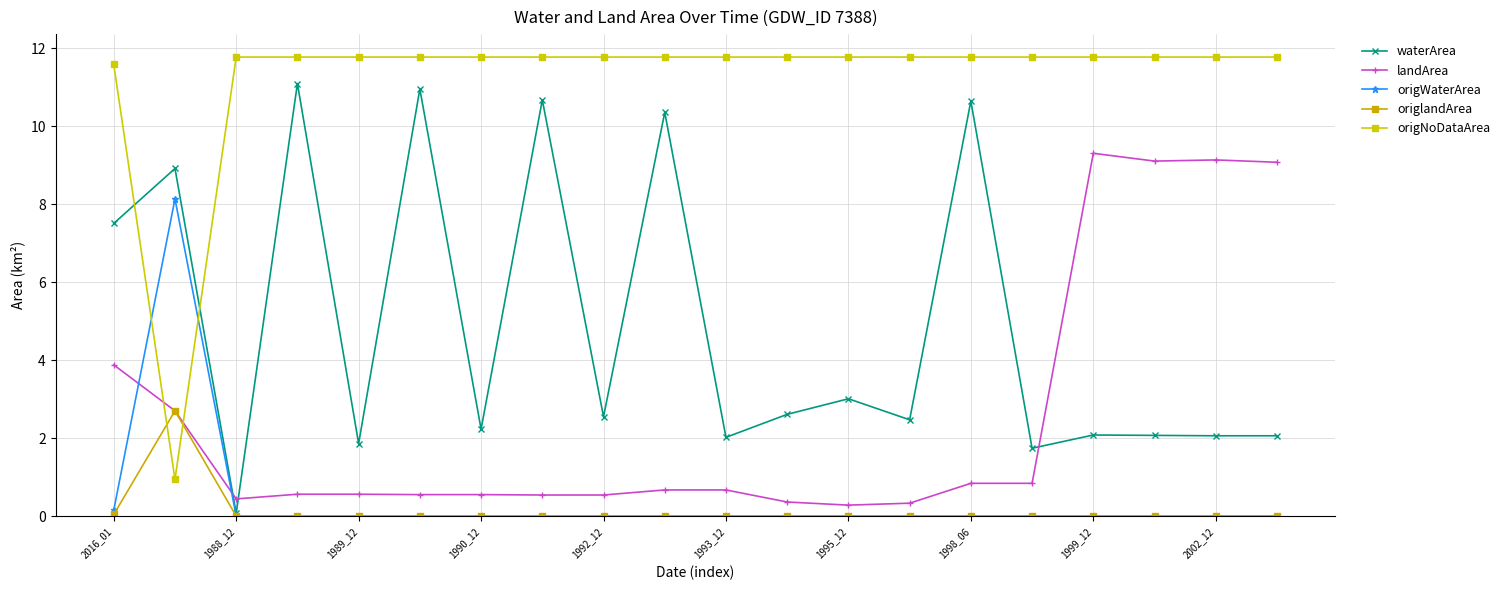

List the series in order of their peak value, lowest first.

origlandArea, origWaterArea, landArea, waterArea, origNoDataArea